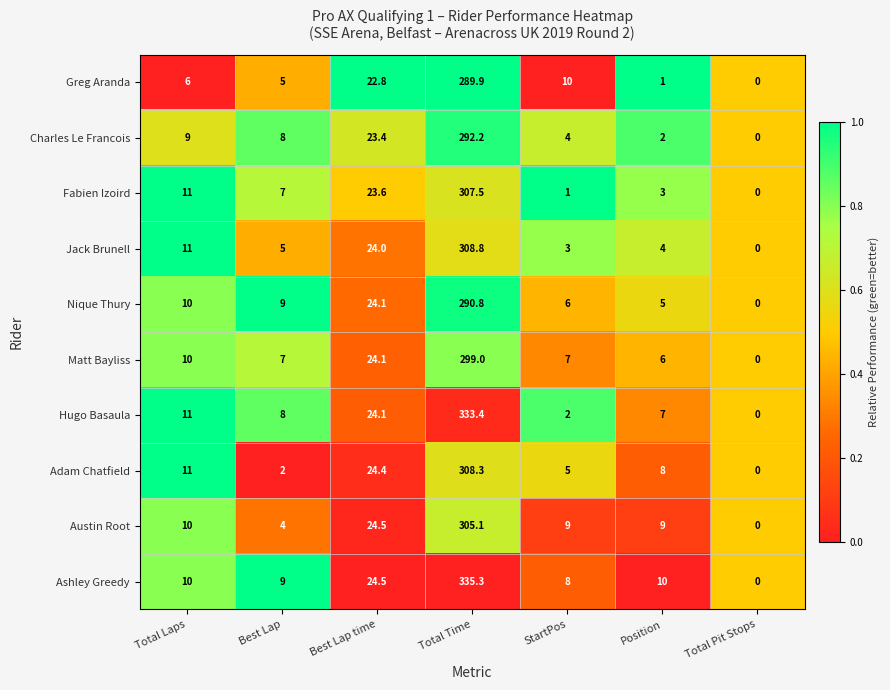

Rank the series by their maximum value, from highest to lowest.

Ashley Greedy, Hugo Basaula, Jack Brunell, Adam Chatfield, Fabien Izoird, Austin Root, Matt Bayliss, Charles Le Francois, Nique Thury, Greg Aranda